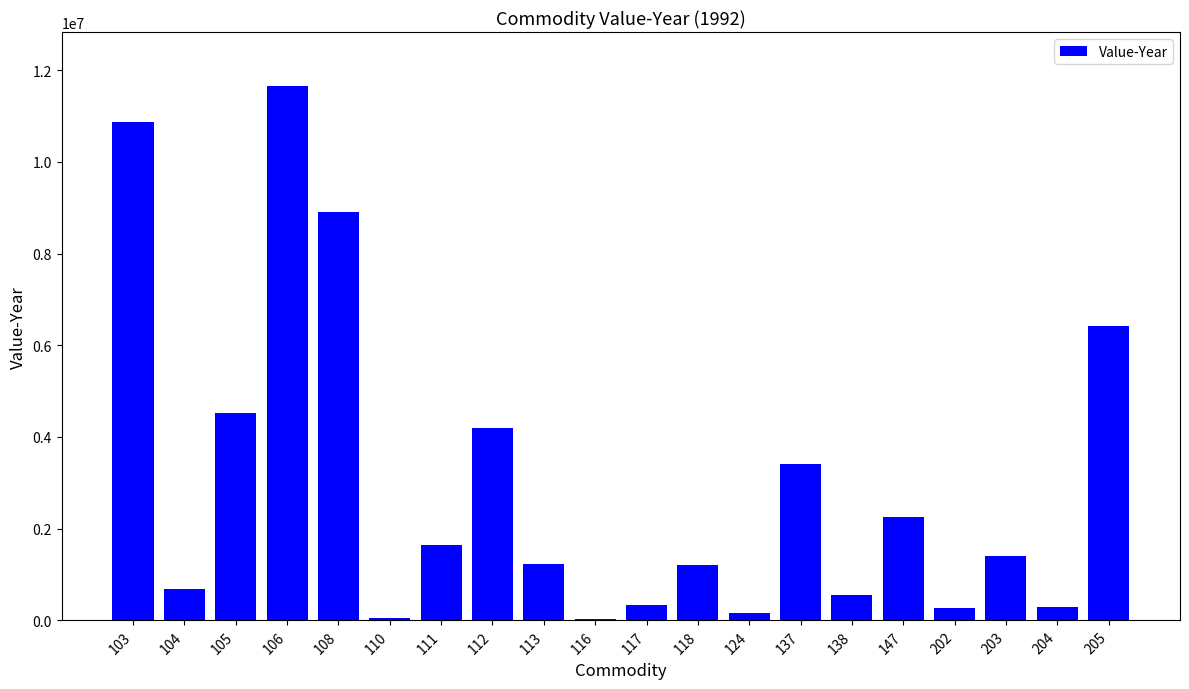

Are the bars grouped side by side (vs. stacked)?

No